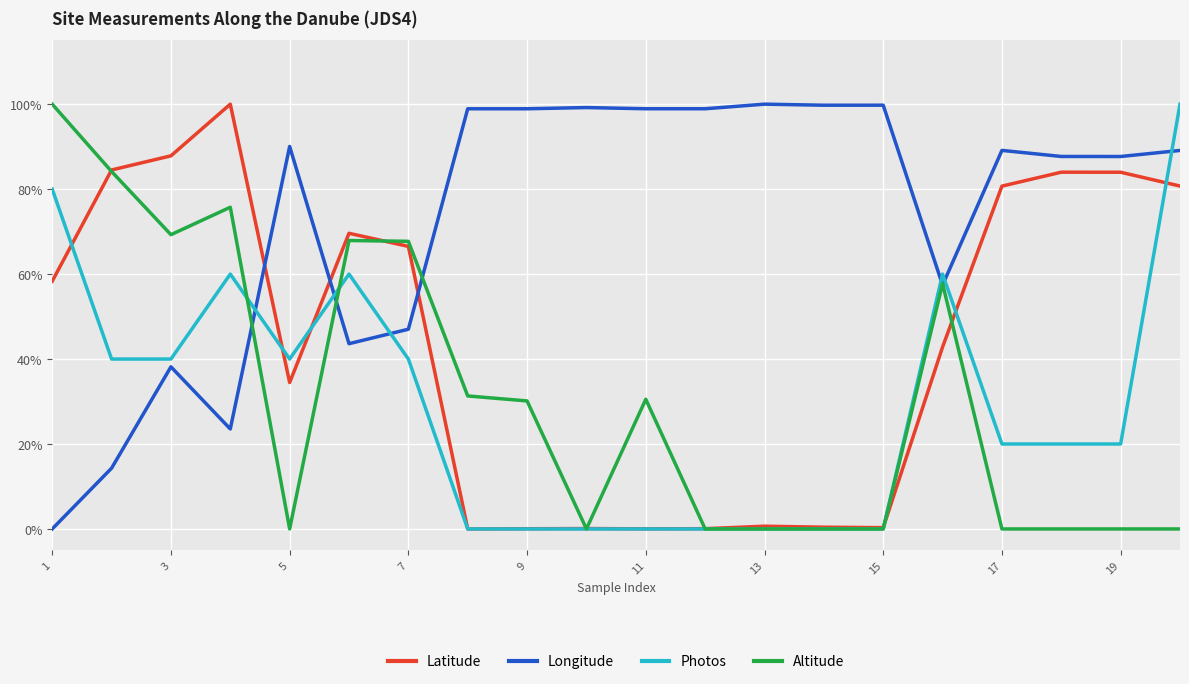

What are all the series names shown in the legend?

Latitude, Longitude, Photos, Altitude